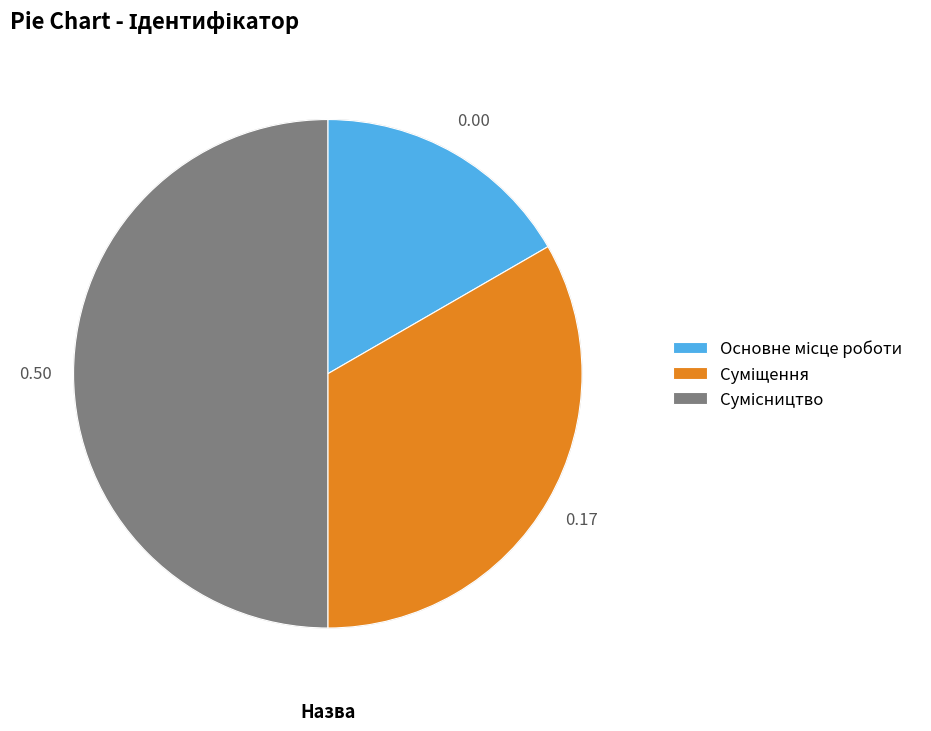

To the nearest percent, what portion does Суміщення represent?

33%